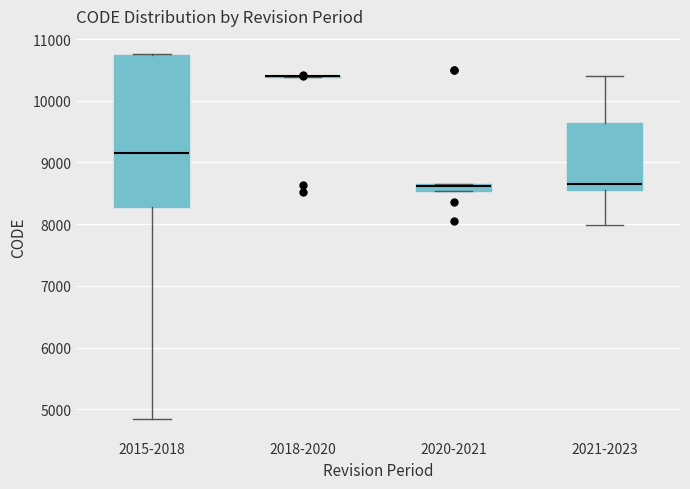

Comparing the boxes themselves (not the whiskers), which one is the tallest?

2015-2018